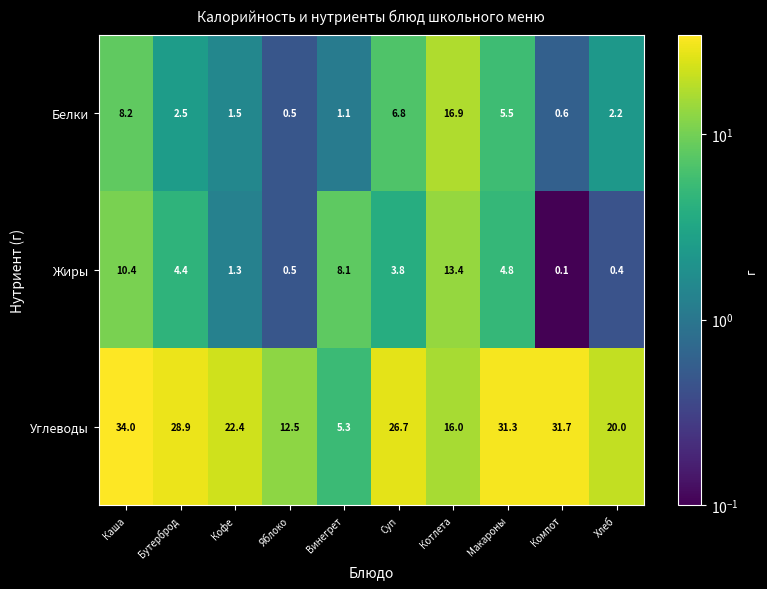

True or false: Жиры has a value of 8.4 at Макароны.

False